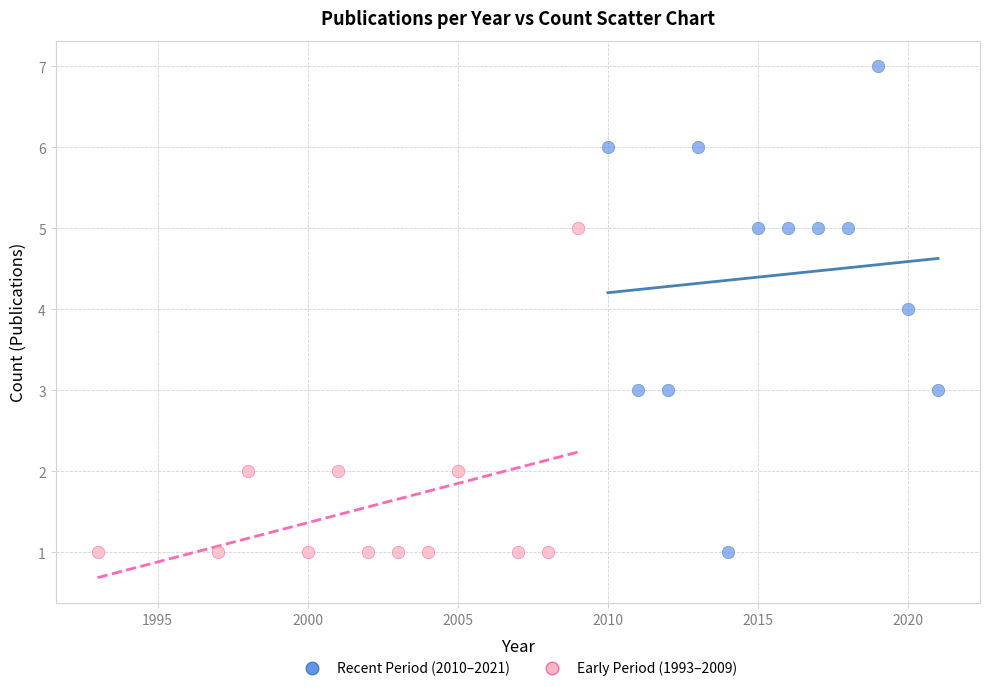

Which series contains the highest Y value?

Recent Period (2010–2021)